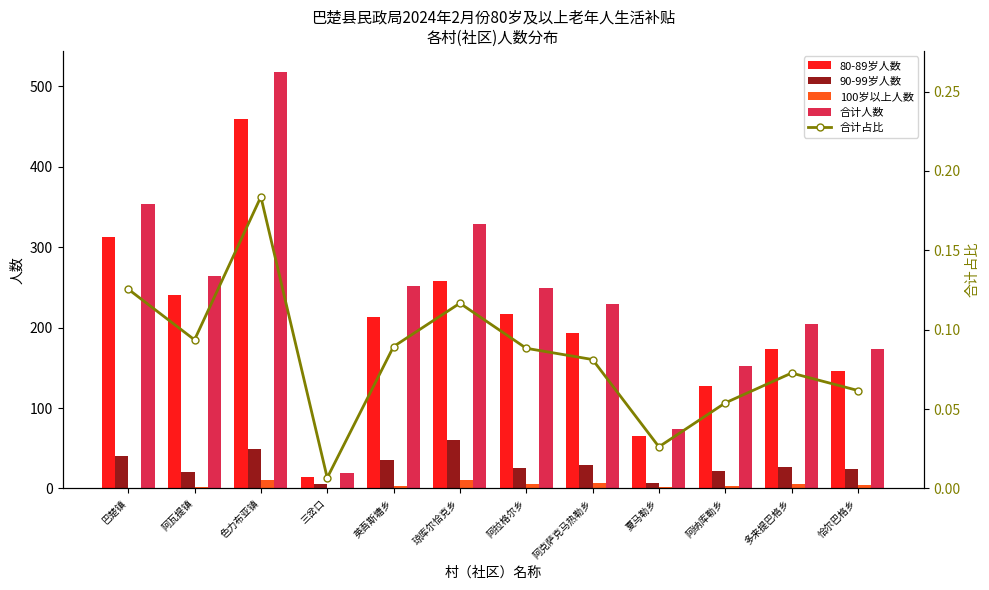

What is the average value of the 90-99岁人数 series?

29